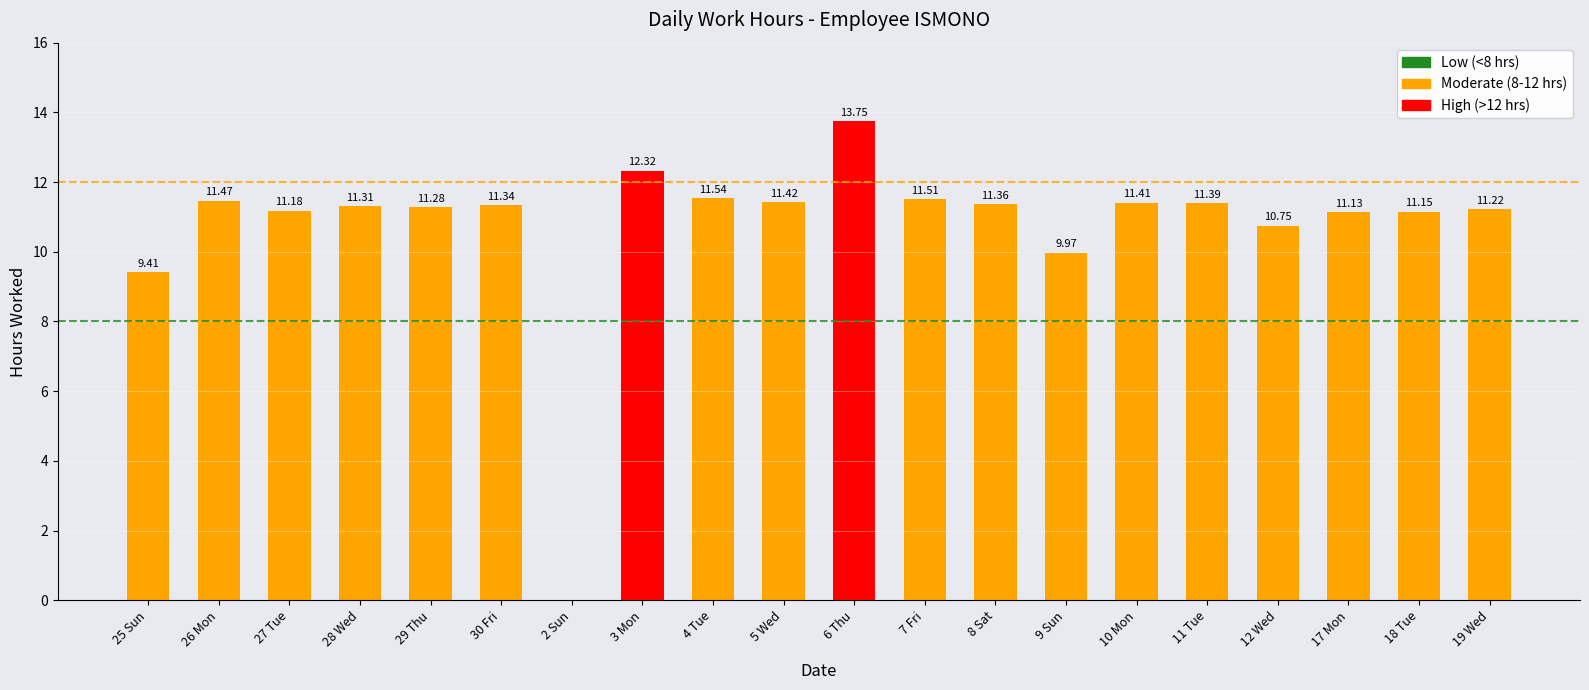

What is the greatest value displayed?

13.8